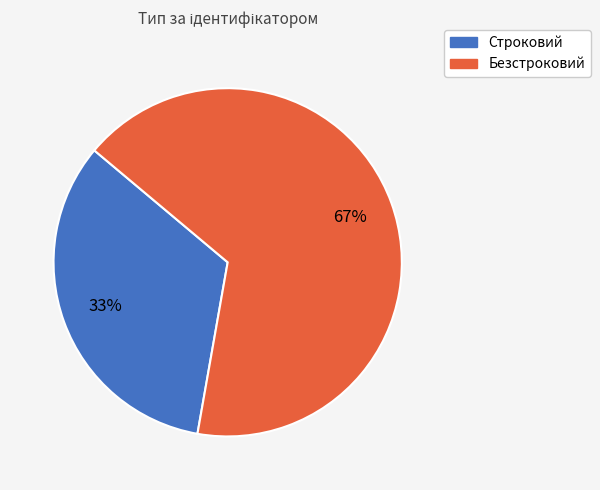

To the nearest percent, what percentage of the pie is Строковий?

33%